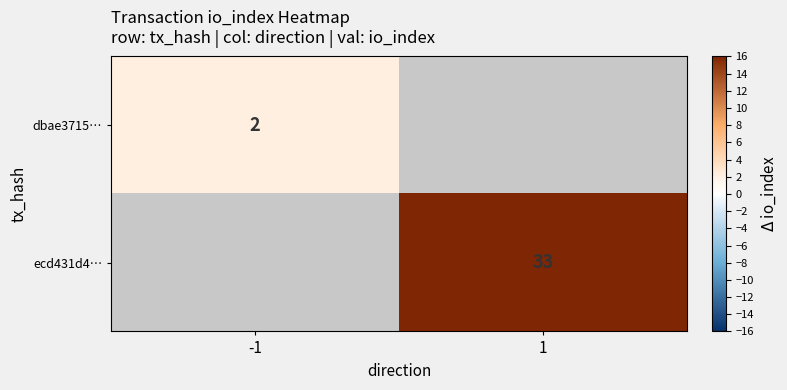

True or false: dbae3715… has a value of 1 at -1.

False